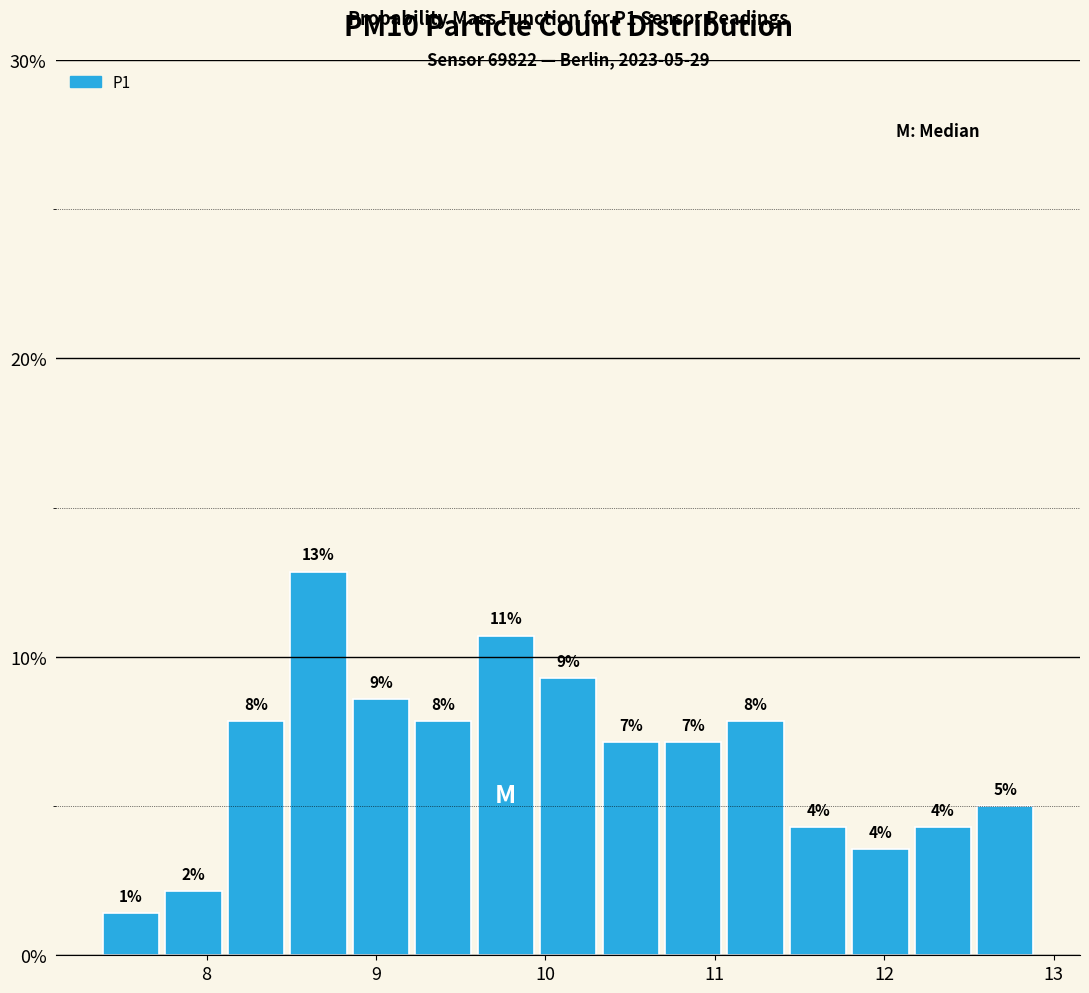

Around what value on the x-axis is the tallest bar? Give the approximate position of its centre, as read against the axis.

8.7